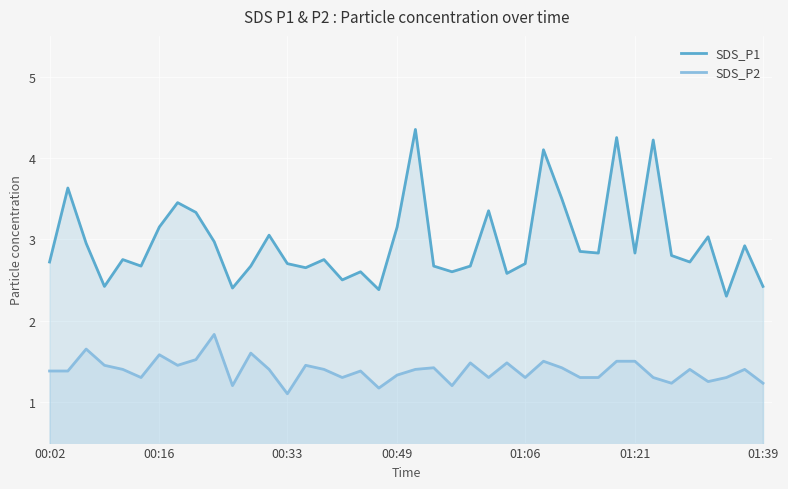

What value does the SDS_P1 series have at 00:33?

2.7